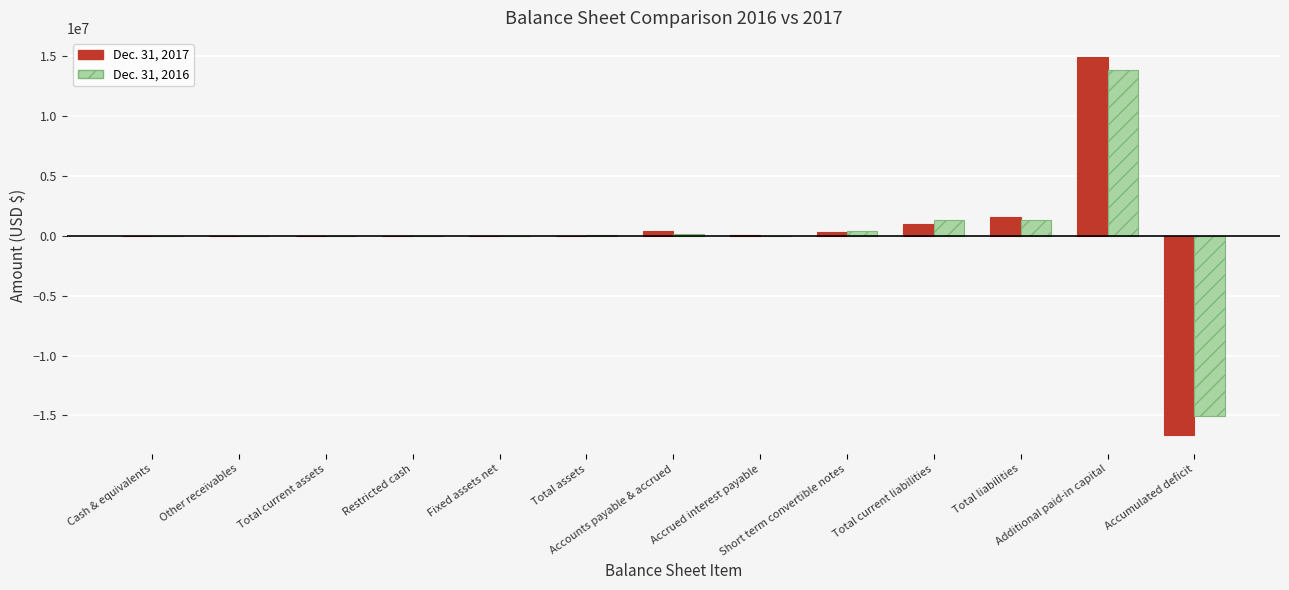

What is the difference between the maximum and second lowest values in the Dec. 31, 2016 series?

13822471